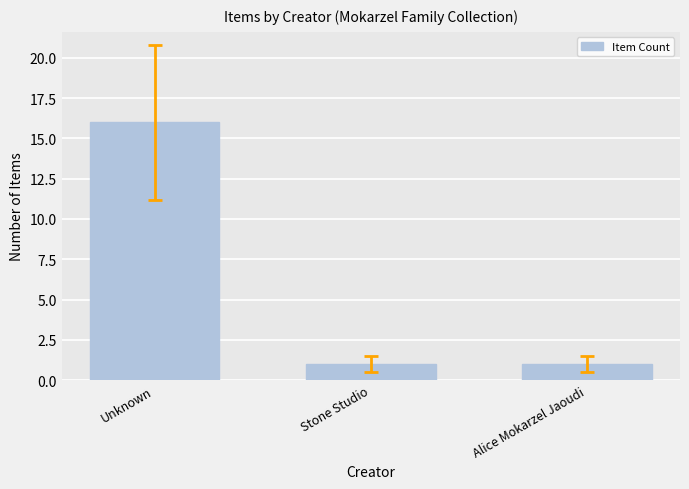

What is the value of the 2nd bar from the left?

1